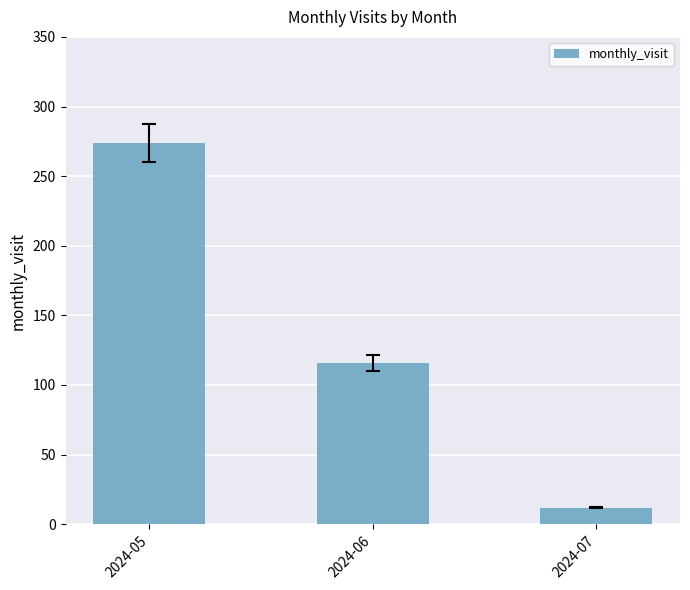

How many distinct data groups are displayed?

1